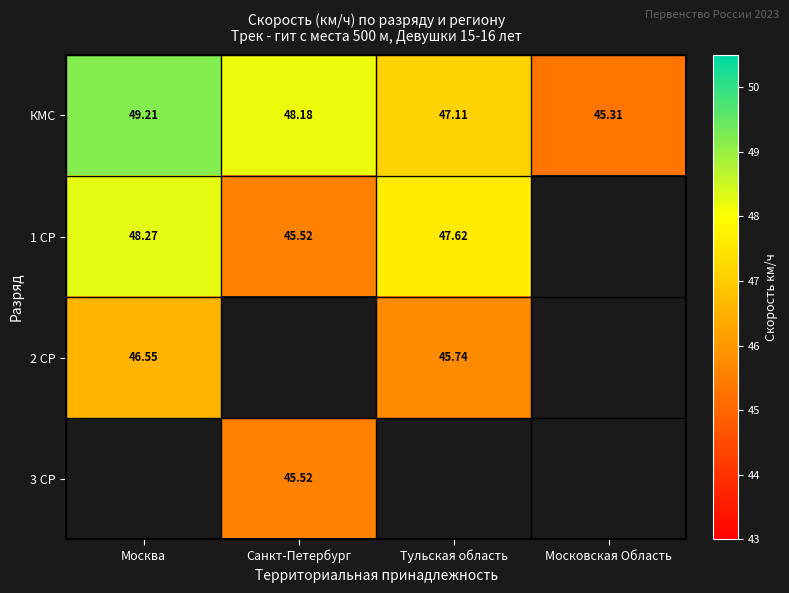

At which label does КМС first exceed 48?

Москва